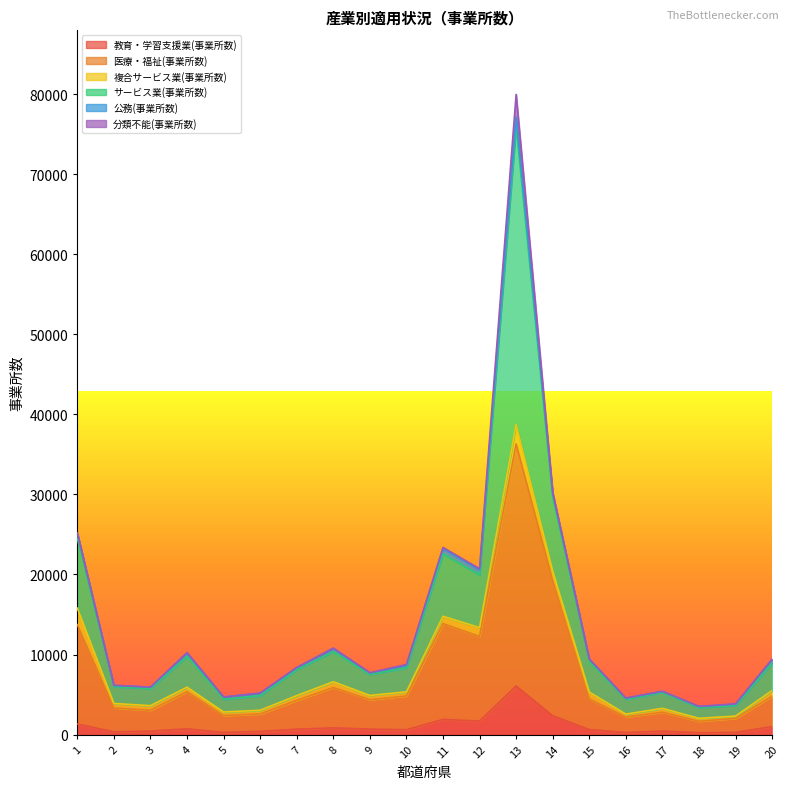

At which category is the sum across all series the highest?

13